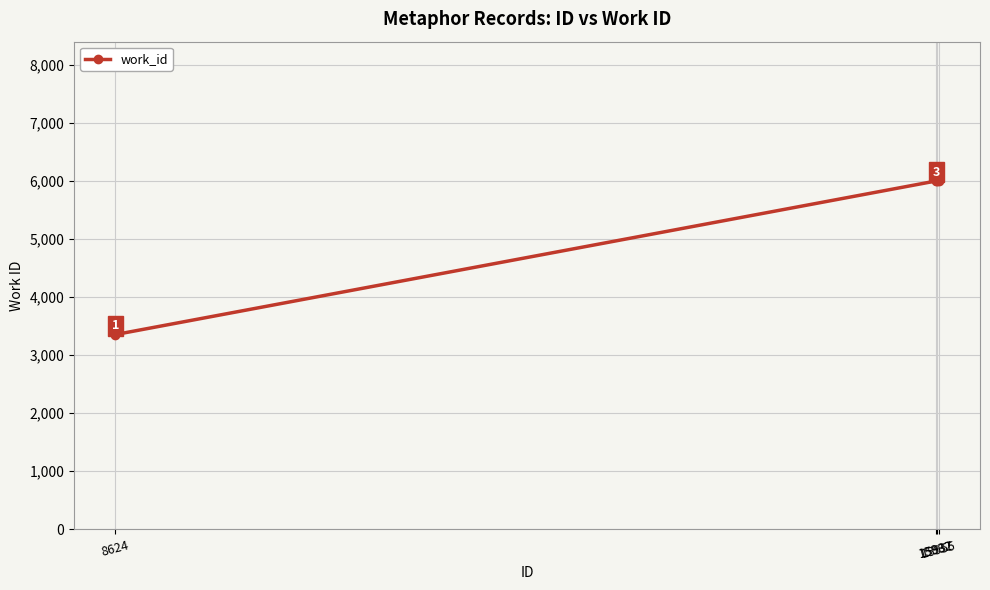

The value at 15955 is 10571. True or false?

False